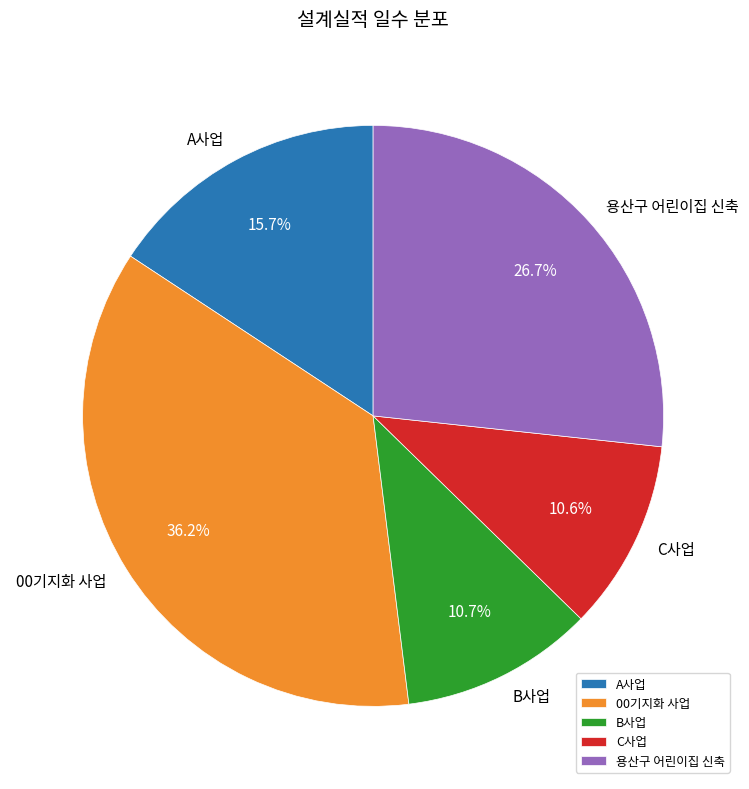

To the nearest percent, what is the combined percentage of B사업 and 용산구 어린이집 신축?

37%